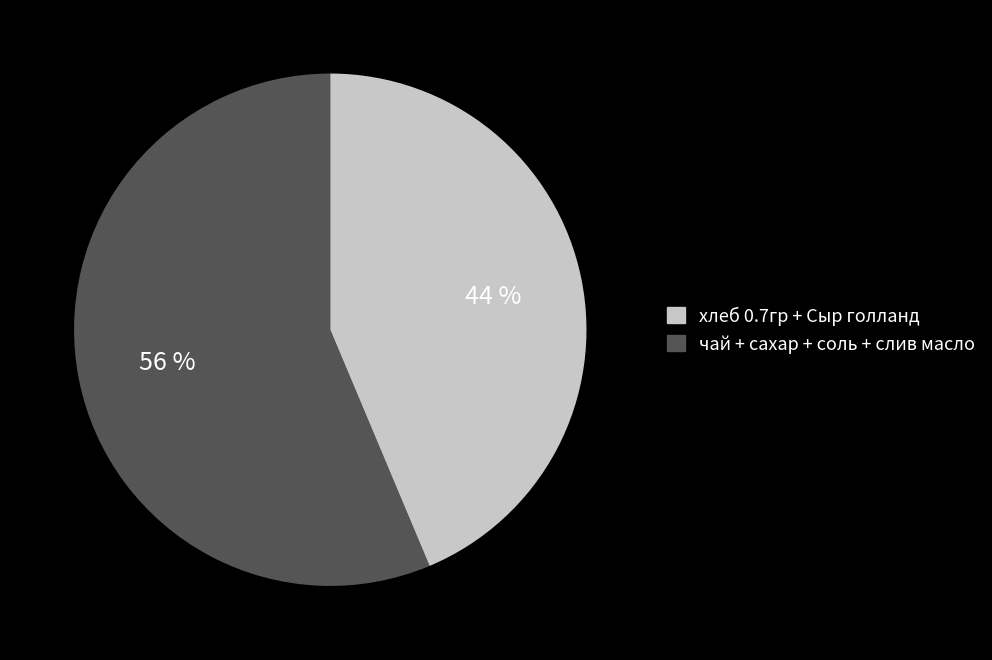

To the nearest percent, what is the average slice percentage?

50%